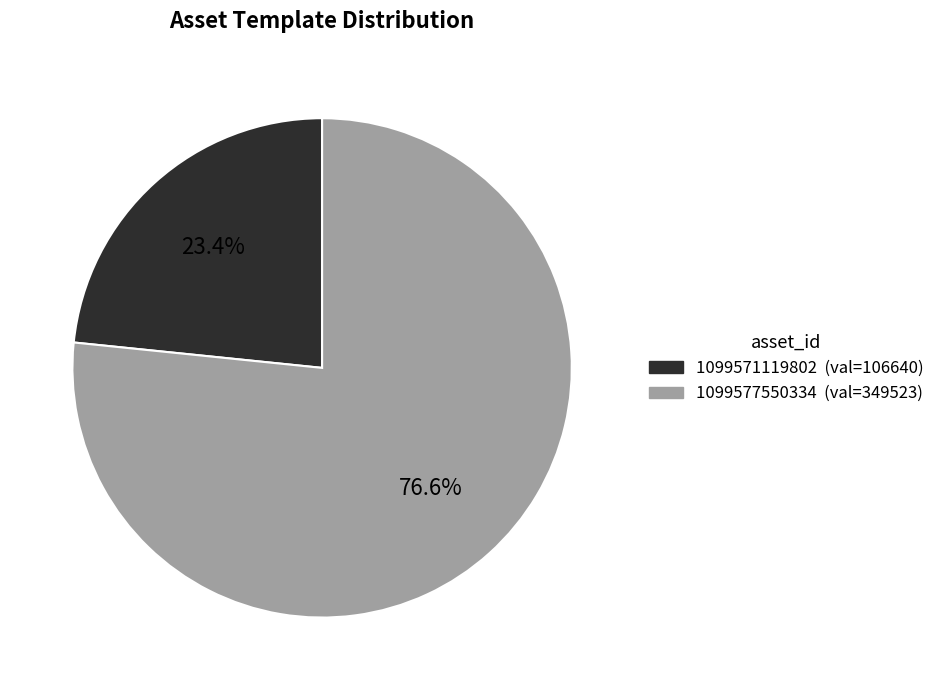

To the nearest percent, what percentage of the pie is 1099571119802?

23%